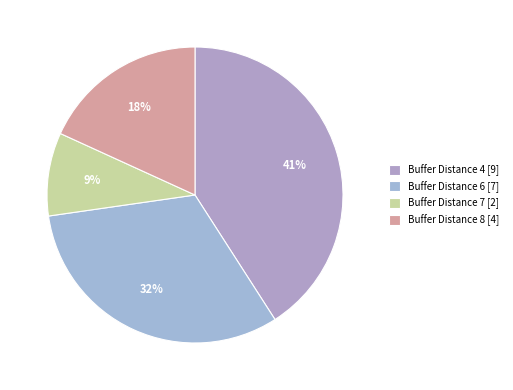

Count the number of slices in the pie.

4